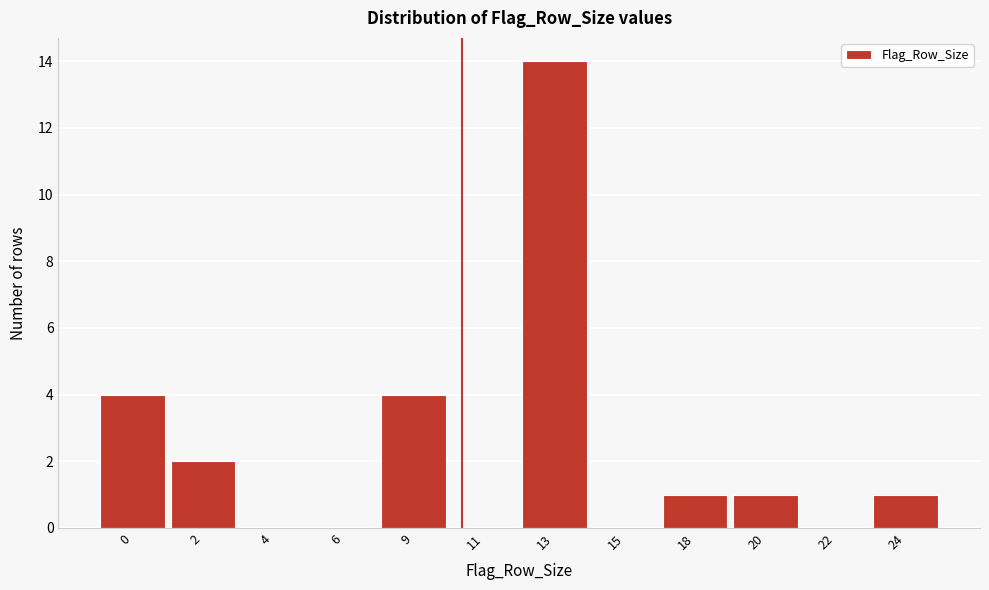

Reading left to right, what are all the values shown in this chart?

0=4	2=2	4=0	6=0	9=4	11=0	13=14	15=0	18=1	20=1	22=0	24=1